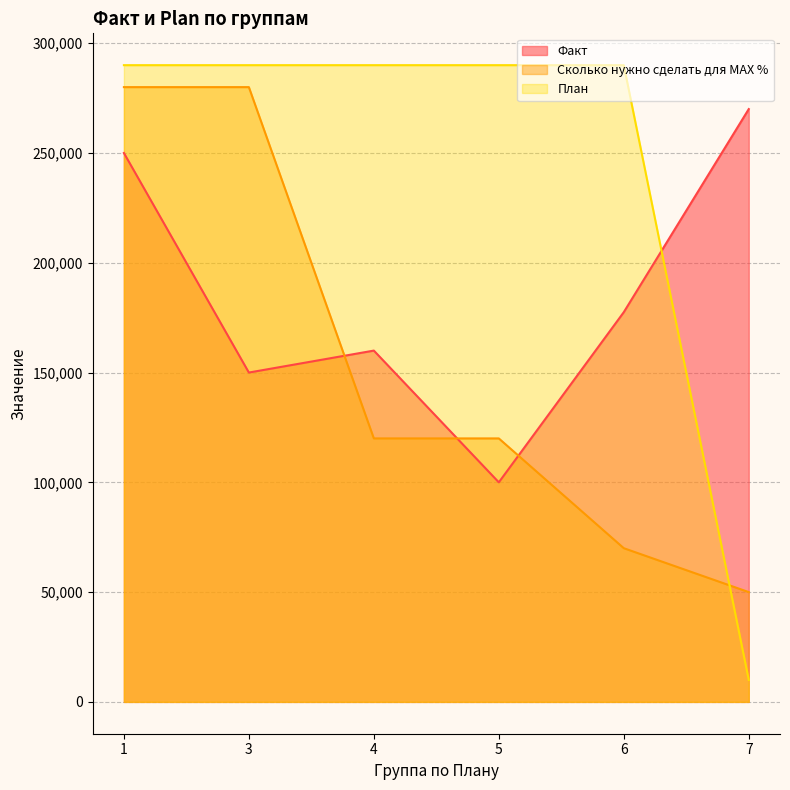

At 1, list the series in order from largest to smallest.

План, Сколько нужно сделать для MAX %, Факт